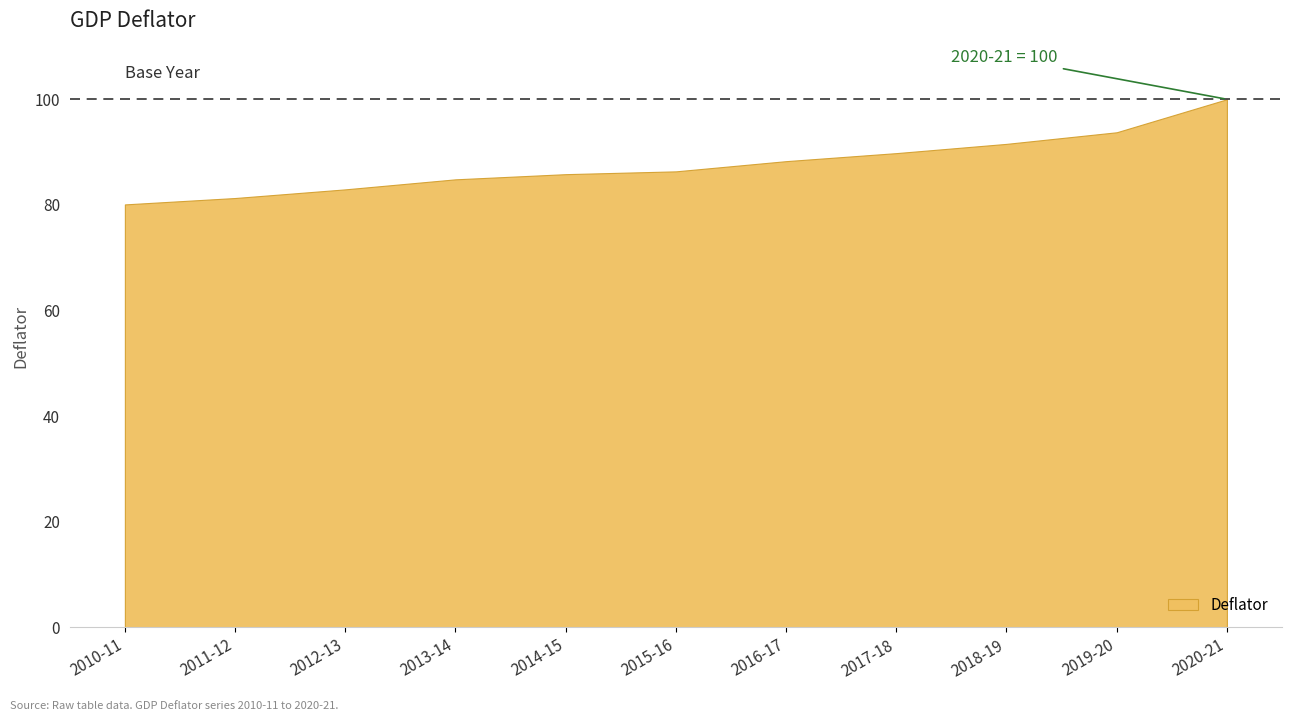

What position from the left is 2016-17?

7